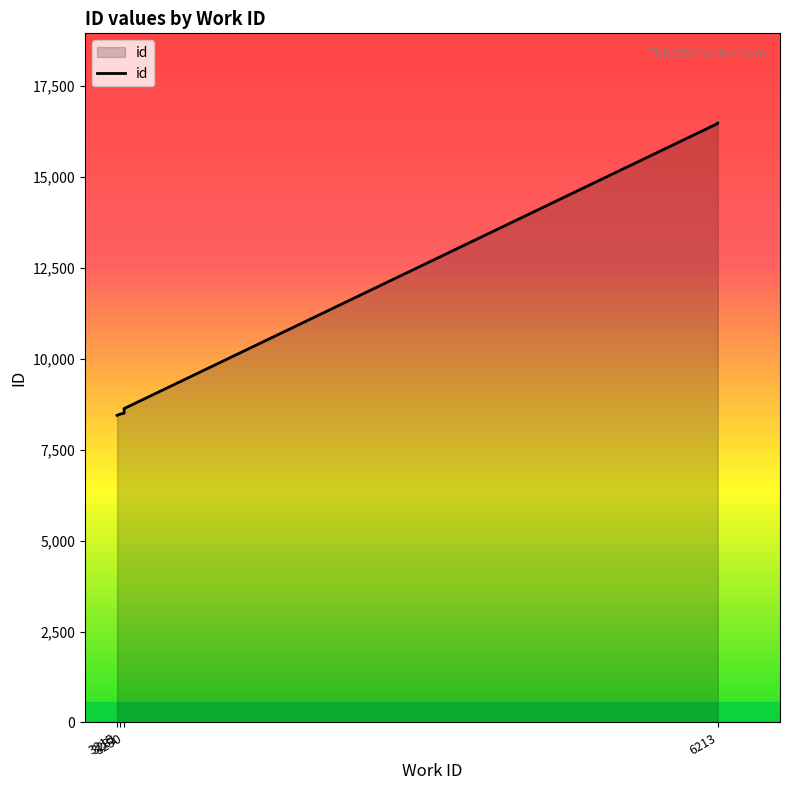

What is the sum of all values?

132917